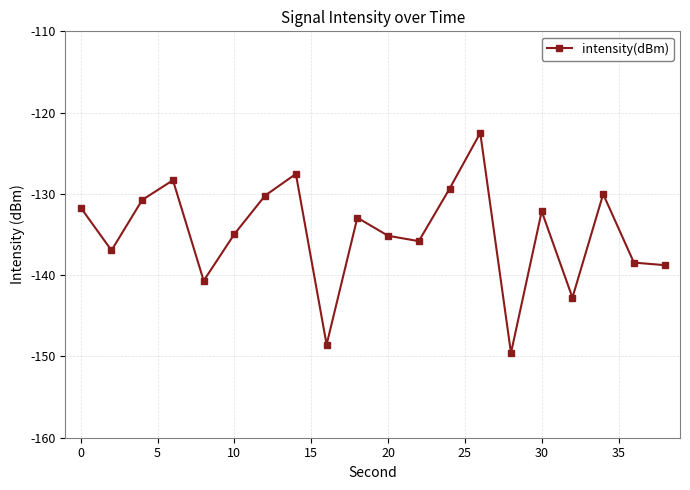

What is the value of the 11th point from the left?

-135.2